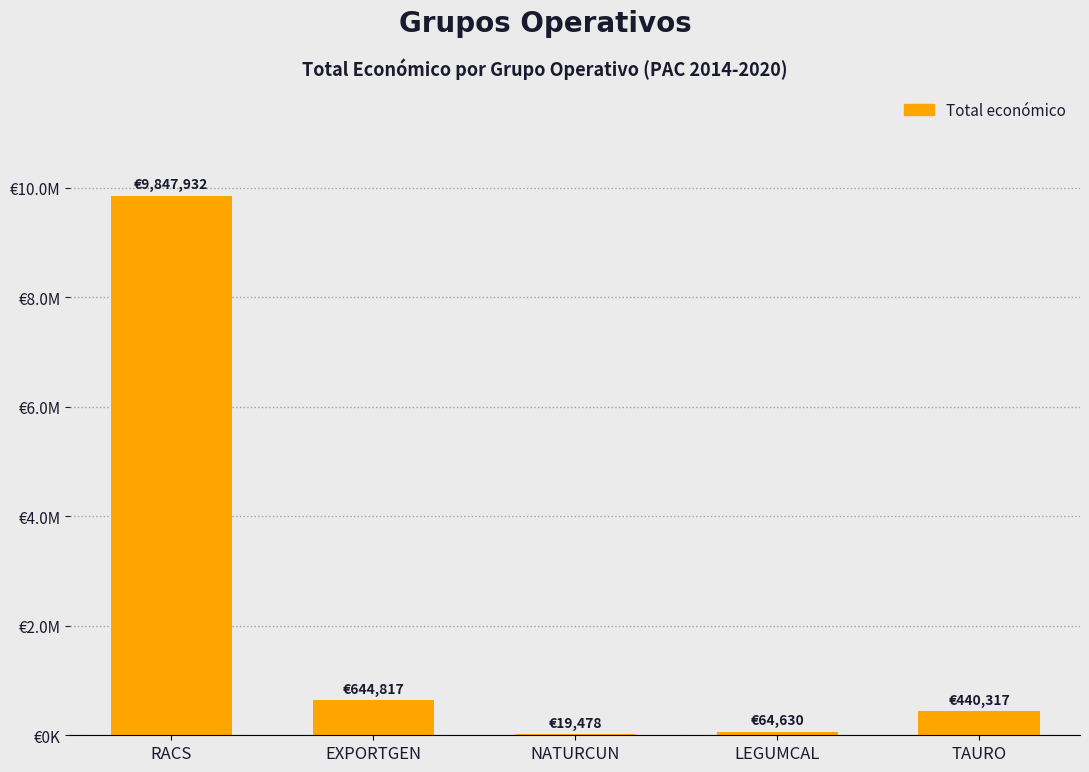

Reading right to left, transcribe all the data shown in this chart.

TAURO=440317	LEGUMCAL=64630	NATURCUN=19478	EXPORTGEN=644817	RACS=9847932